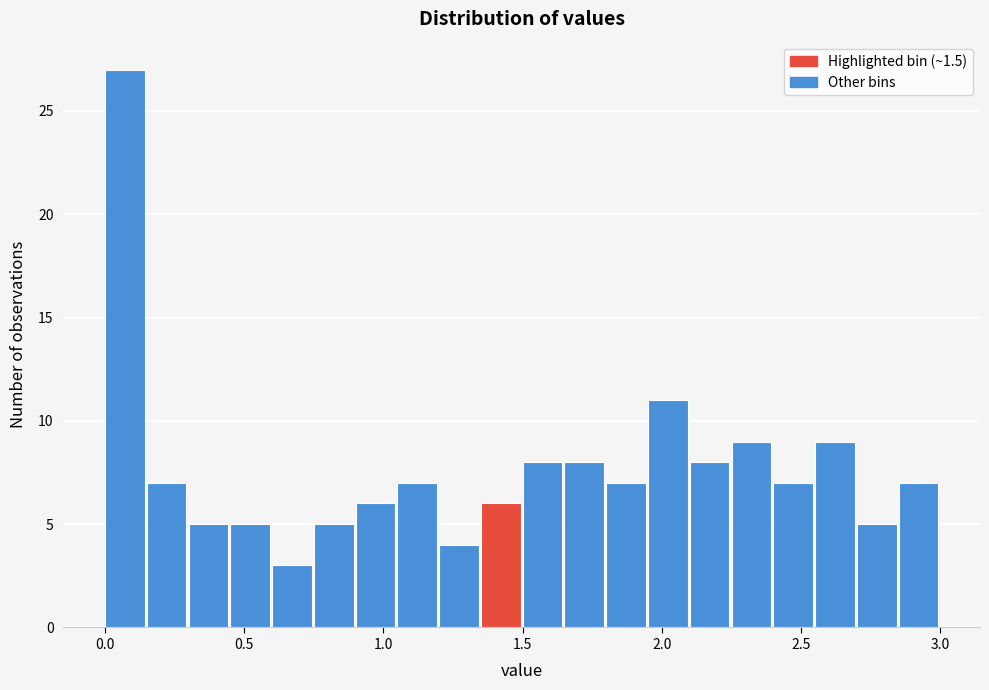

Read against the x-axis, roughly where is the centre of the tallest bar?

0.05